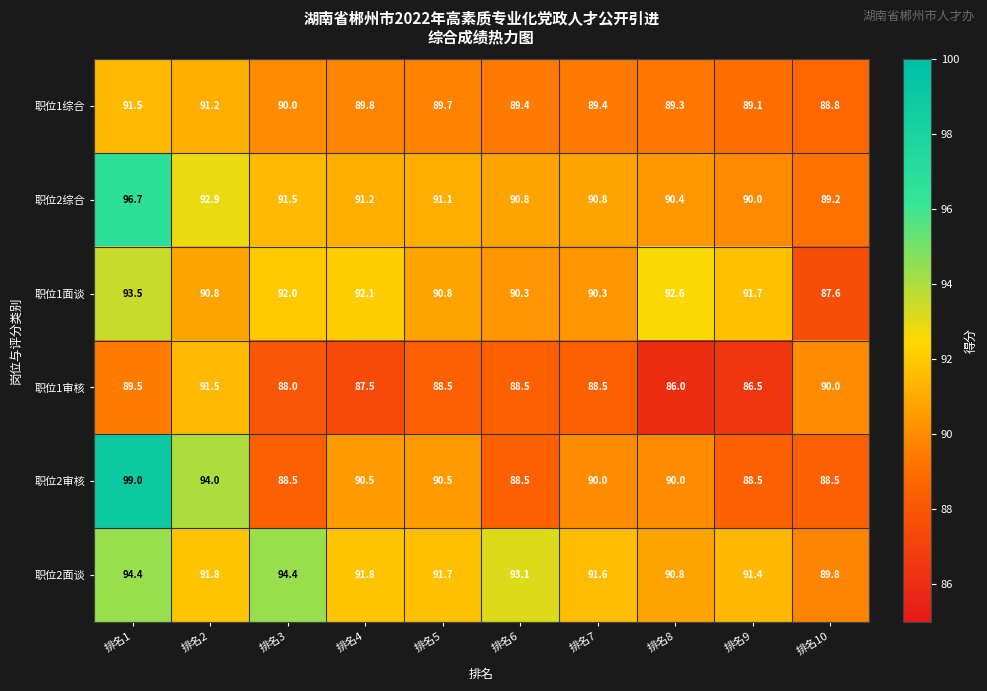

Which series has the largest total across all categories?

职位2面谈